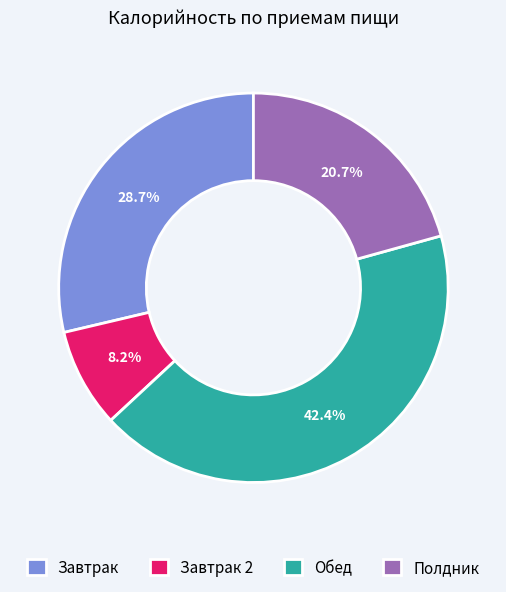

Does Завтрак 2 account for over 50% of the chart?

No